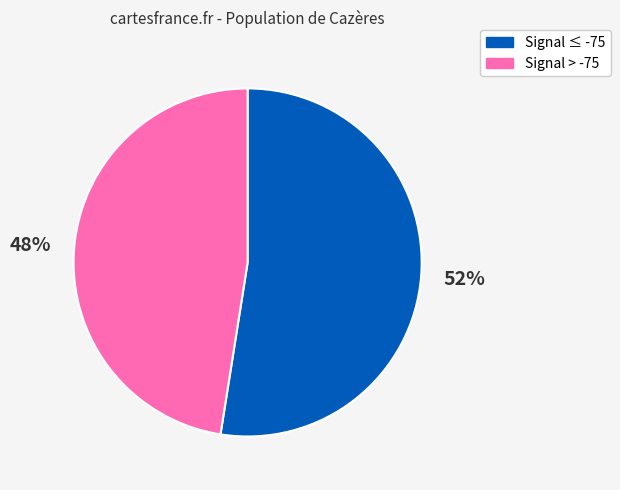

Count the number of slices in the pie.

2